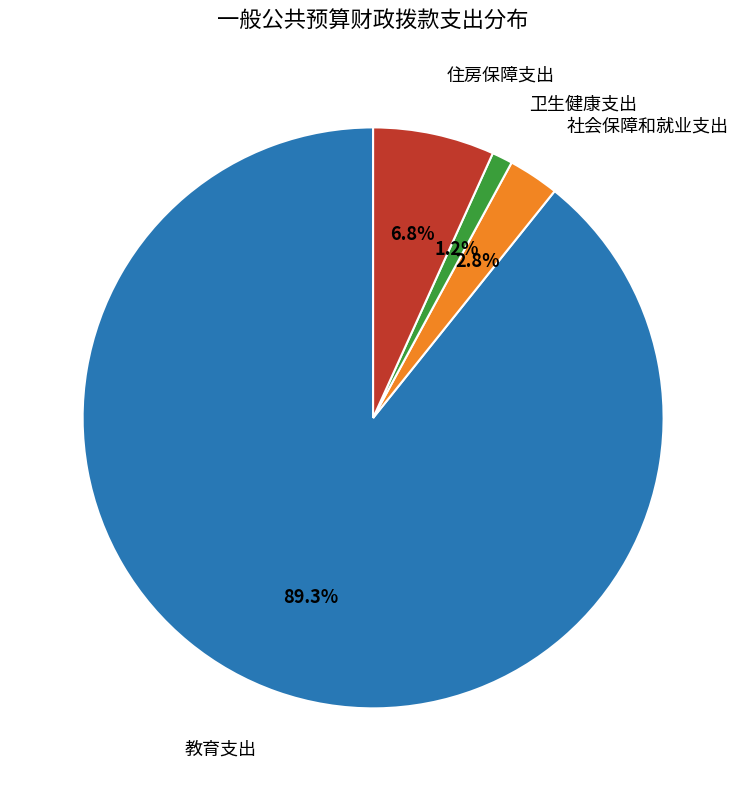

How many segments does this pie chart have?

4